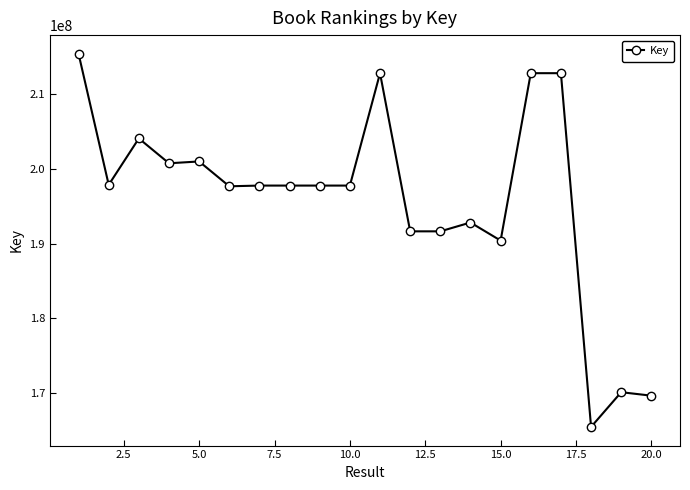

What is the value of the 10th point from the left?

197763590